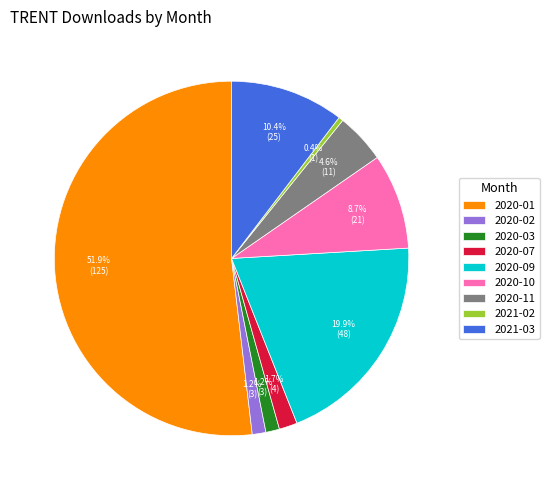

Which category has the smallest portion of the pie?

2021-02